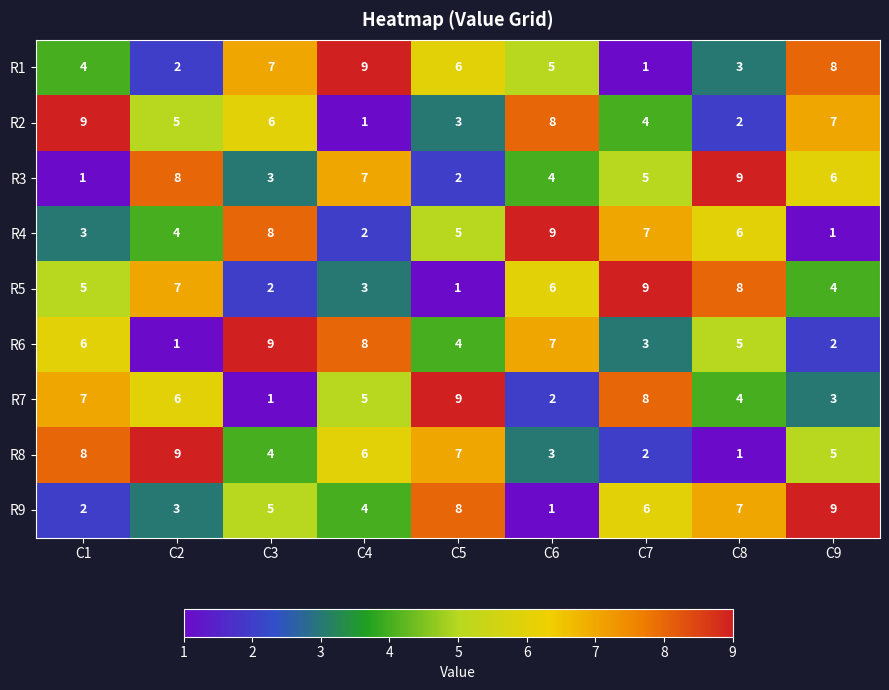

At which label does R8 reach its peak?

C2